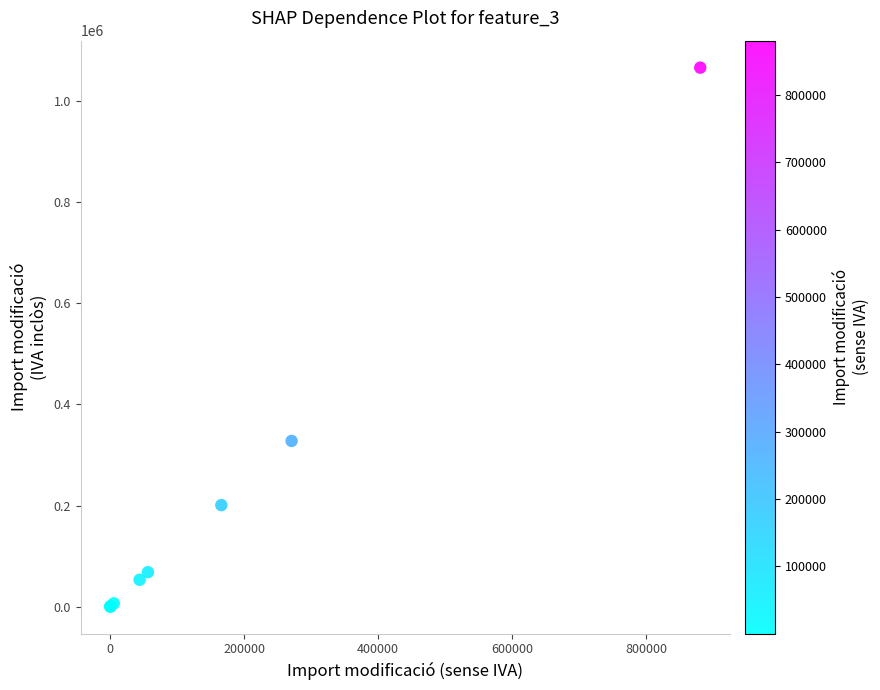

What Y value in the scatter plot is closest to 532724?

327605.7